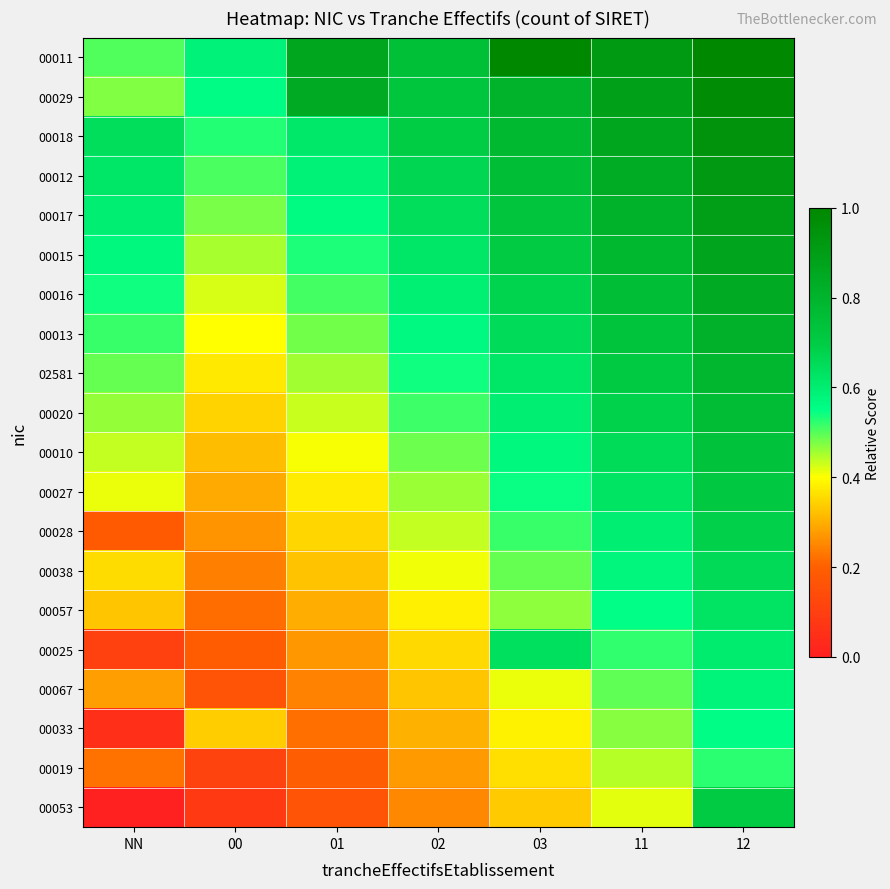

Rank the series at 12 from highest to lowest value.

00011, 00029, 00018, 00012, 00017, 00015, 00016, 00013, 02581, 00020, 00010, 00027, 00053, 00028, 00038, 00057, 00025, 00067, 00033, 00019